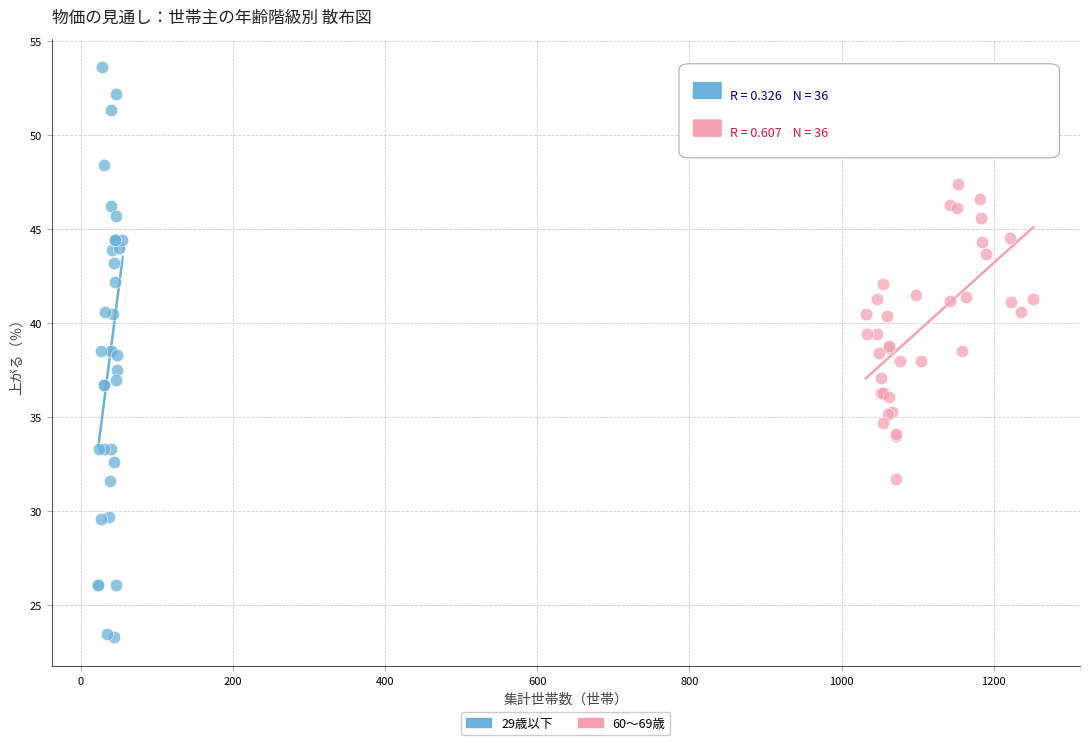

Which series reaches the minimum Y coordinate?

29歳以下